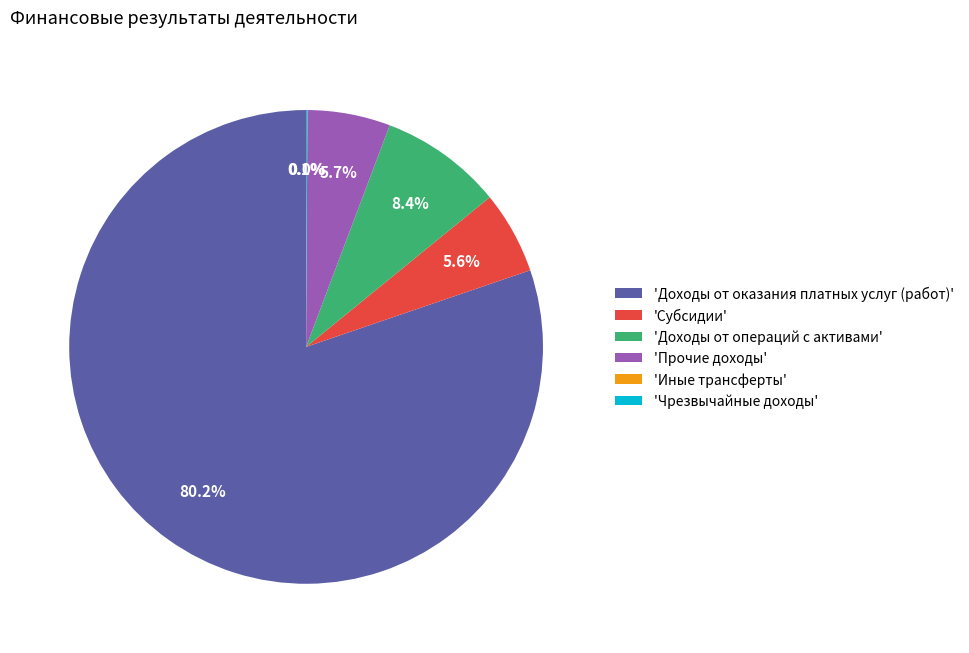

To the nearest percent, what is the difference between the largest and smallest slice percentages?

80%